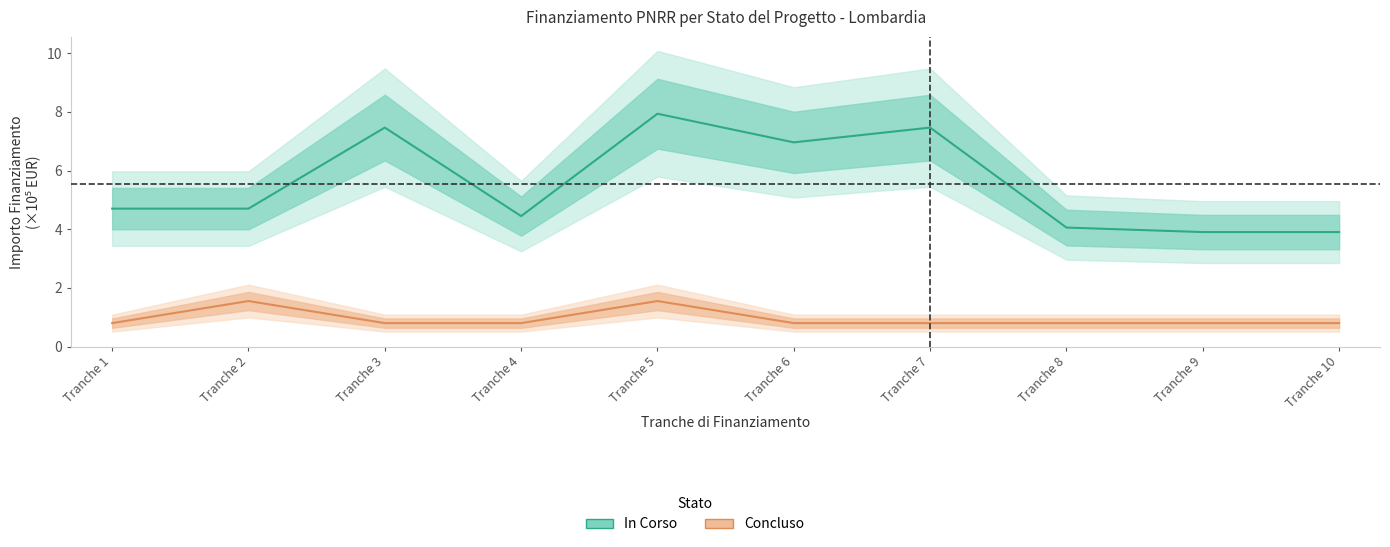

What is the difference between the In Corso values at Tranche 4 and Tranche 5?

3.5